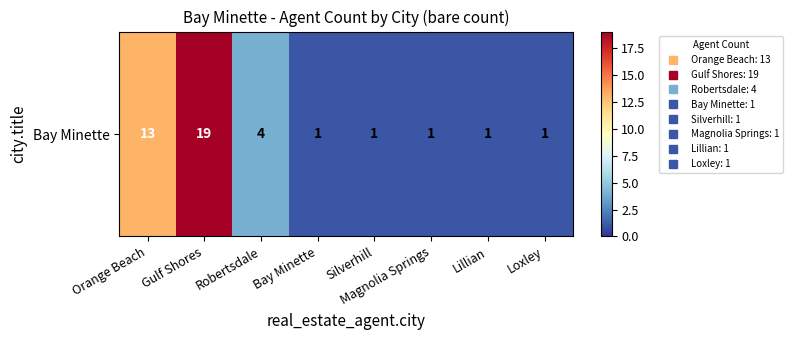

Reading left to right, transcribe all the data shown in this chart.

13	19	4	1	1	1	1	1